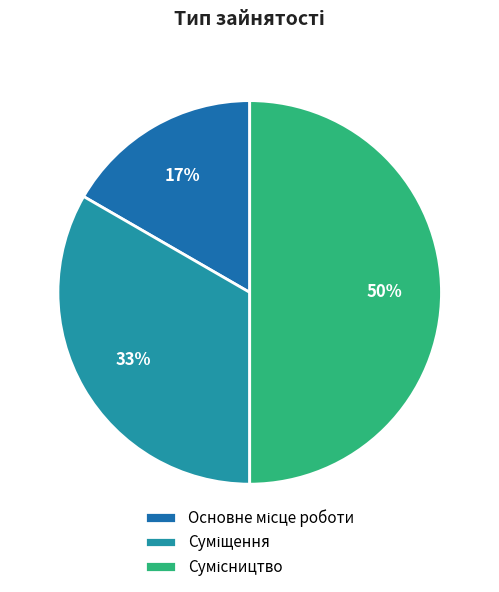

To the nearest percent, what is the difference between the largest and smallest slice percentages?

33%